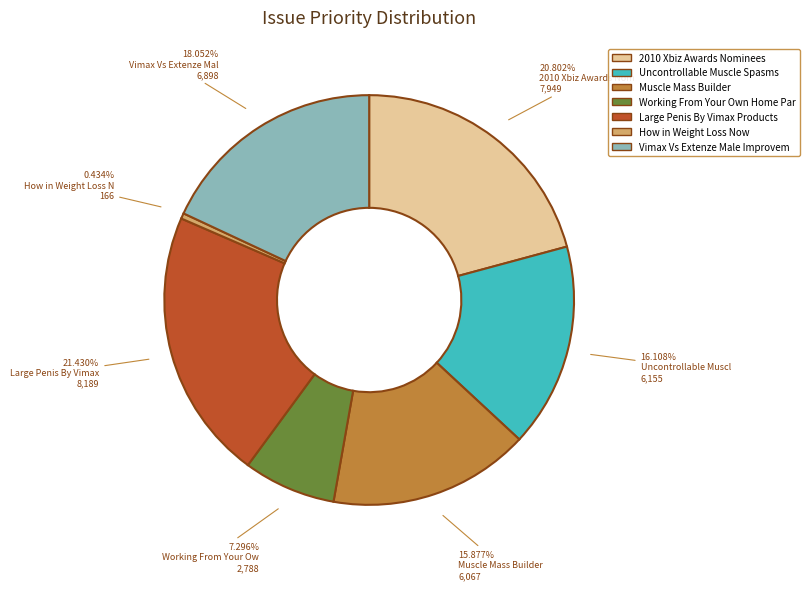

Is there a majority slice in this chart?

No